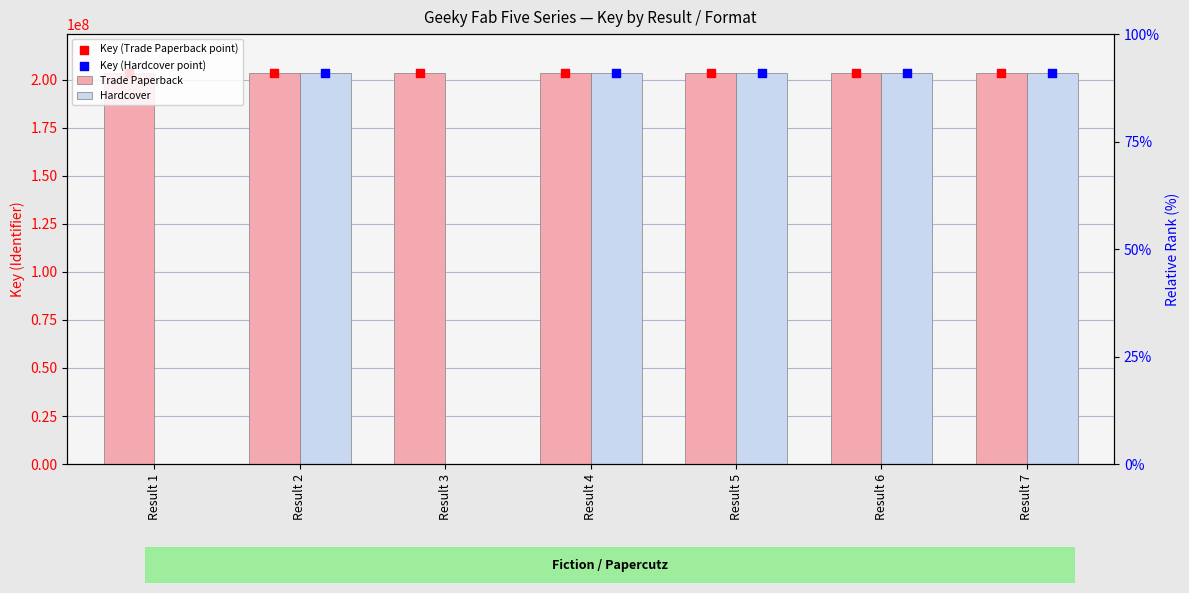

At which category is the sum across all series the highest?

Result 2